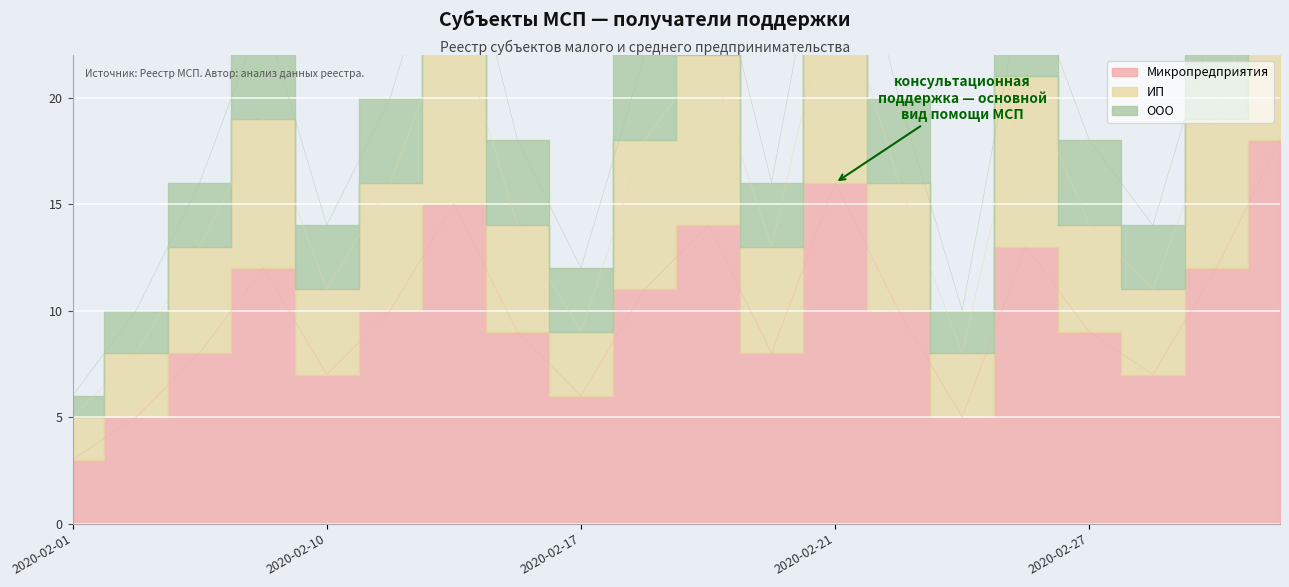

Rank the series at 2020-02-18 from lowest to highest value.

Микропредприятия, ИП, ООО